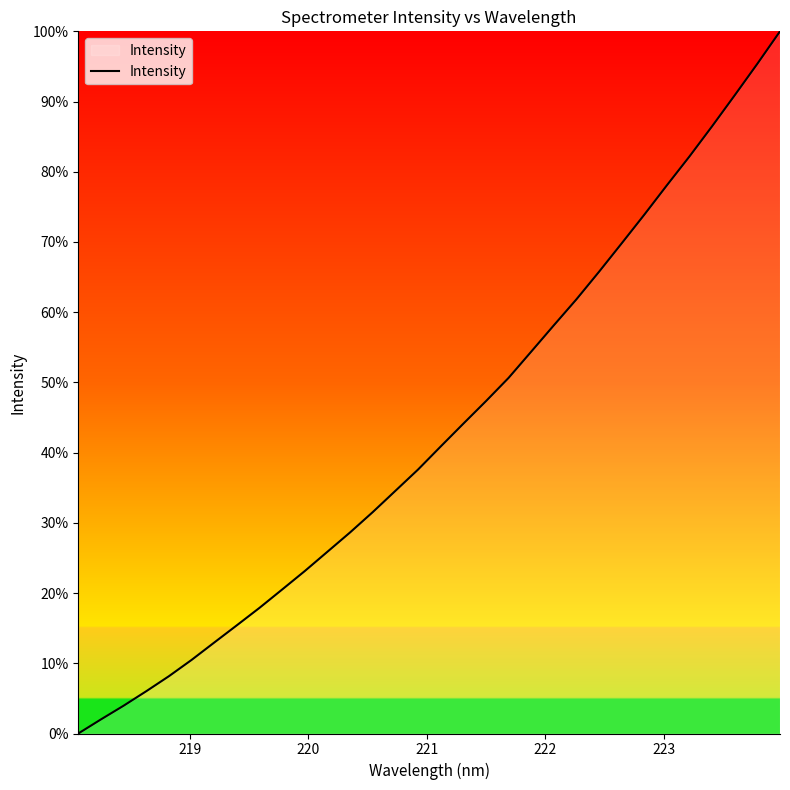

What is the difference between the maximum and minimum values?

100.0